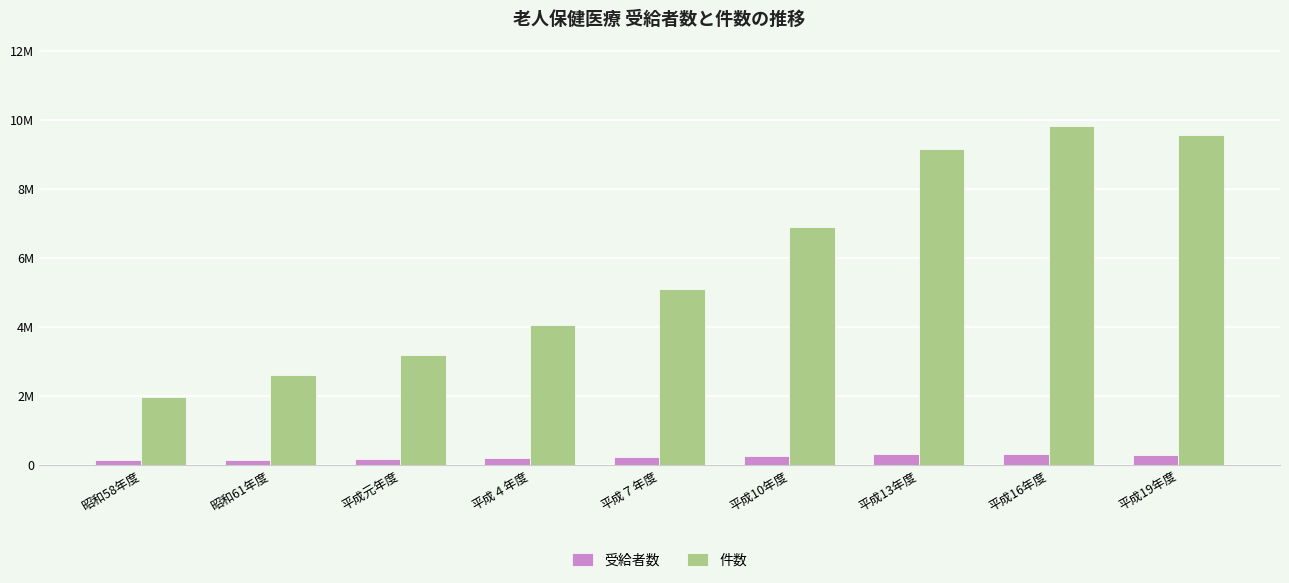

What is the total value across all series at 昭和61年度?

2745515